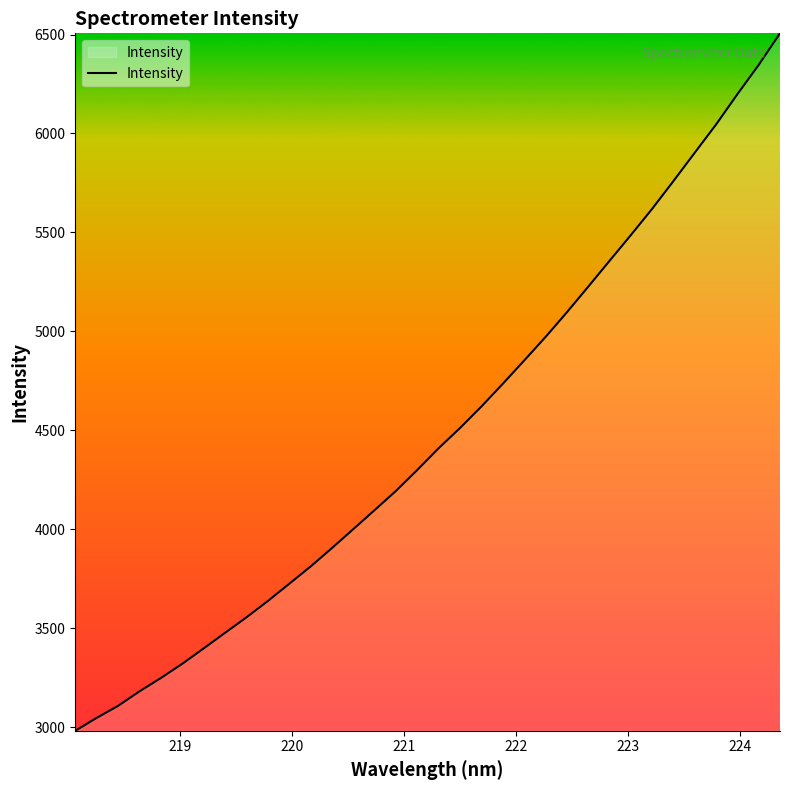

What is the minimum value shown in the chart?

2981.3